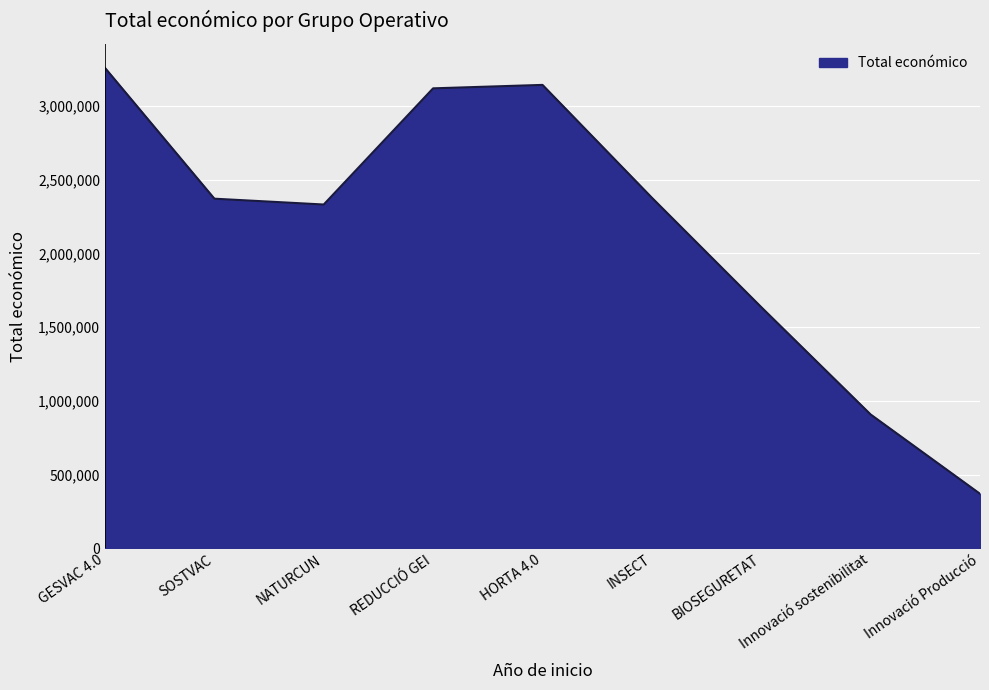

What is the sum of the values at GESVAC 4.0 and Innovació Producció?

3626647